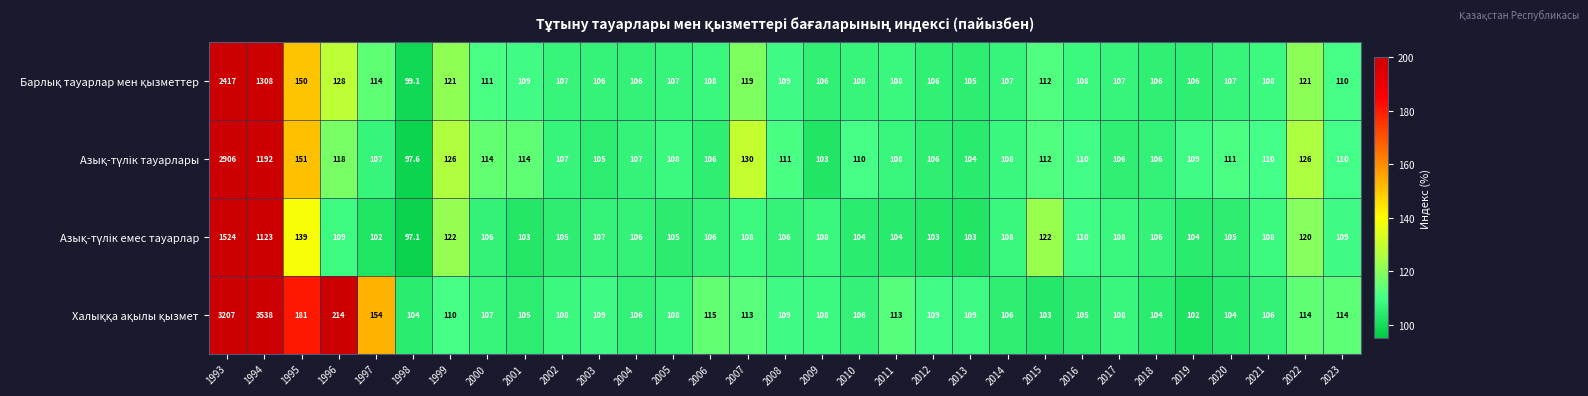

Which category has the highest value across all series?

1994